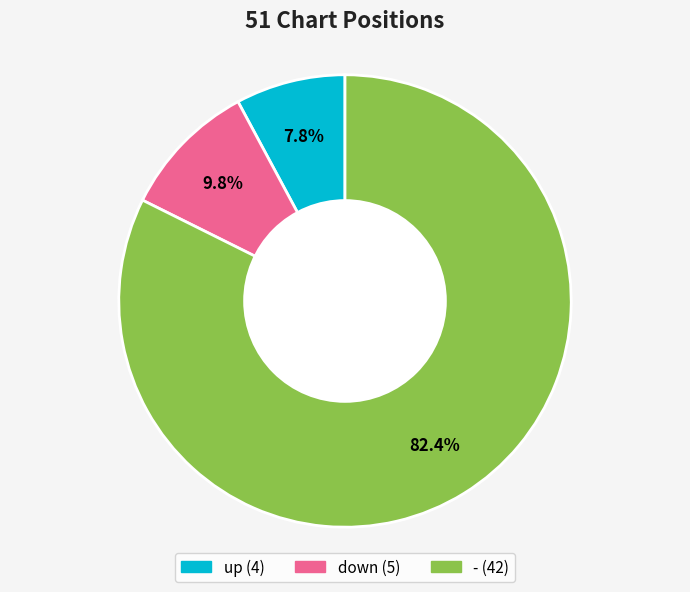

To the nearest percent, what percentage of the pie is -?

82%